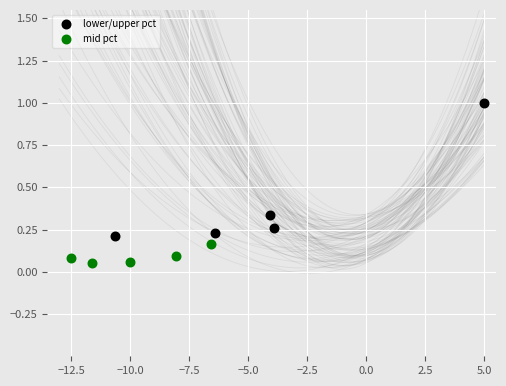

What are all the series names shown in the legend?

lower/upper pct, mid pct